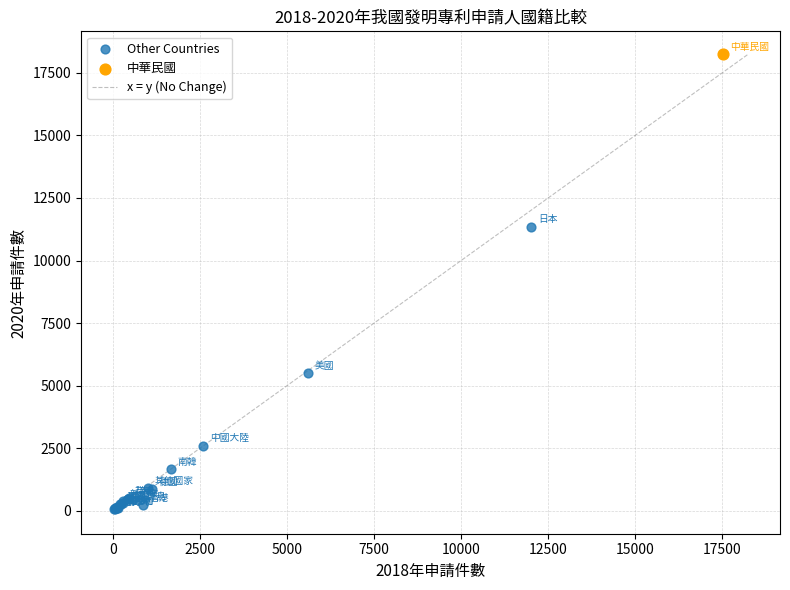

Which series contains the highest Y value?

中華民國